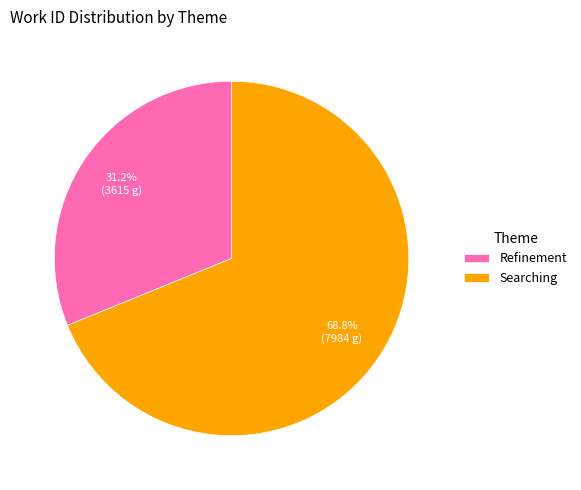

To the nearest percent, what percentage of the pie is Refinement?

31%